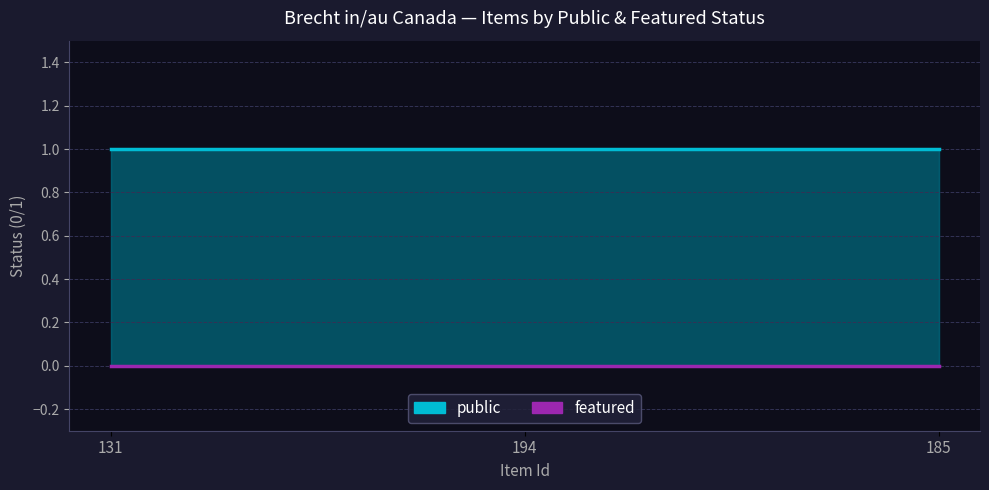

What is the label of the 1st point from the right?

185